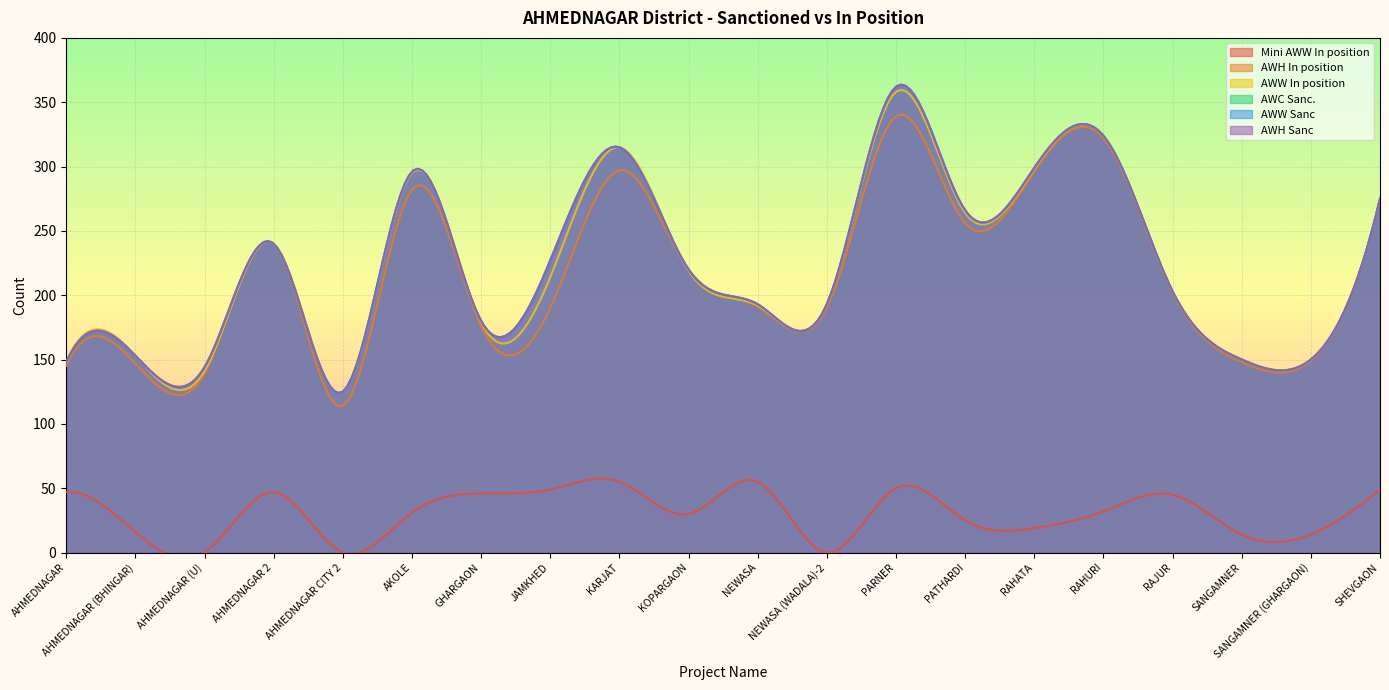

At how many categories does at least one series exceed 48?

20